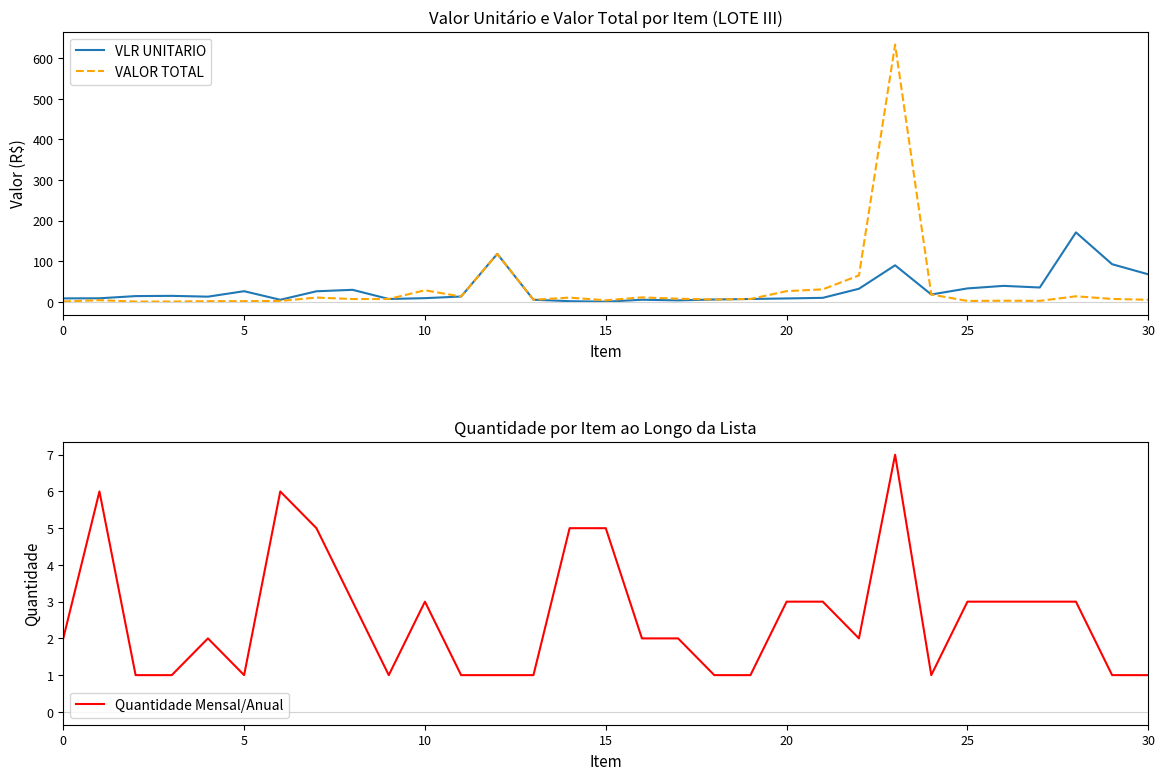

The value of VALOR TOTAL at 29 is 13.3. True or false?

False